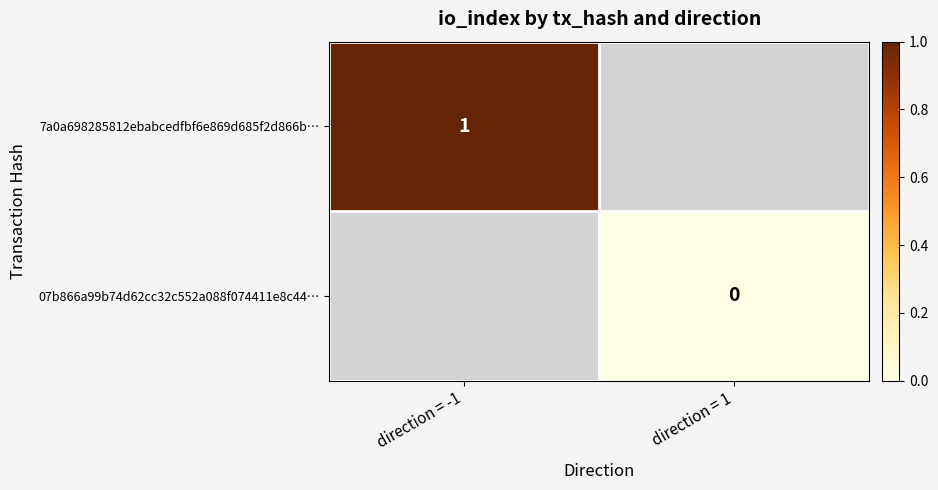

Is the value of 7a0a698285812ebabcedfbf6e869d685f2d866b… at direction = -1 greater than the value of 07b866a99b74d62cc32c552a088f074411e8c44… at direction = 1?

Yes